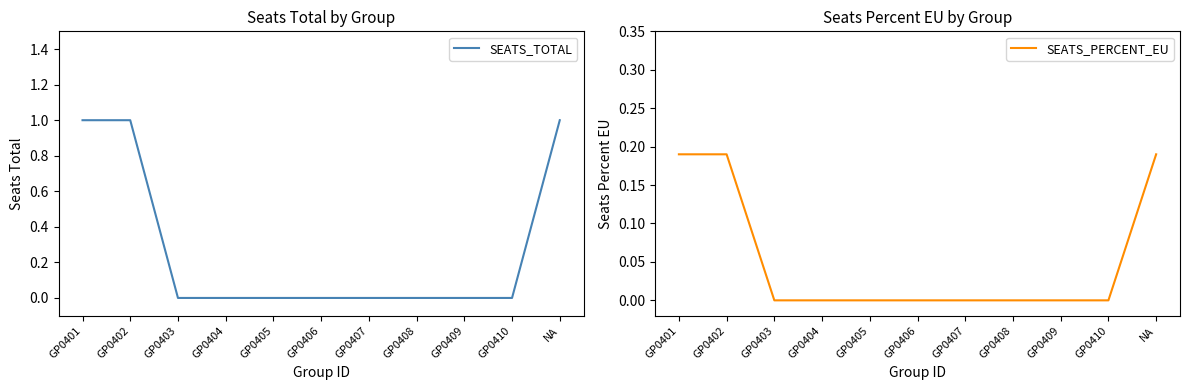

List the labels in order of SEATS_PERCENT_EU value, smallest first.

GP0403, GP0404, GP0405, GP0406, GP0407, GP0408, GP0409, GP0410, GP0401, GP0402, NA